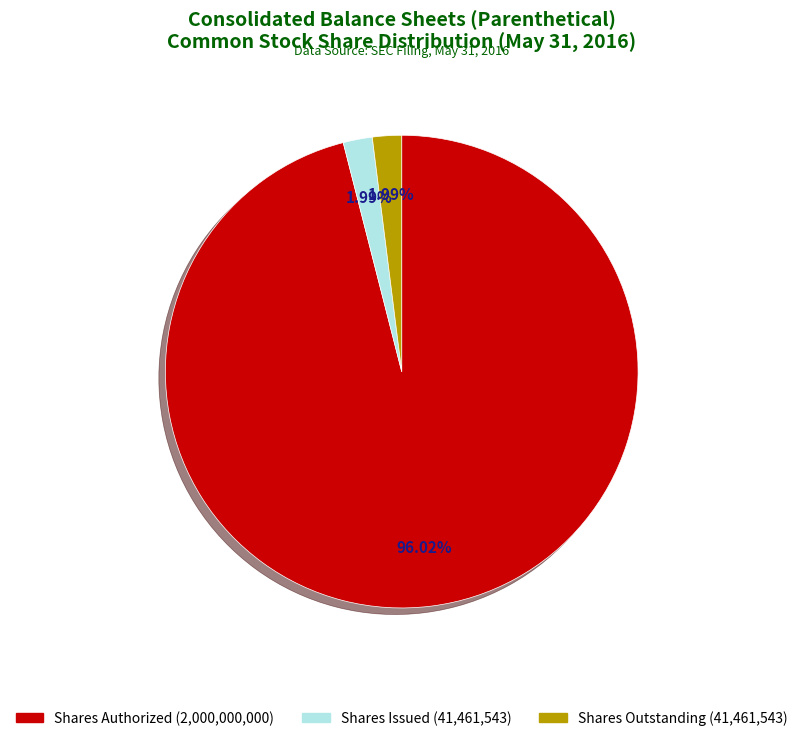

Do Shares Issued (41,461,543) and Shares Authorized (2,000,000,000) together represent more than half of the pie?

Yes